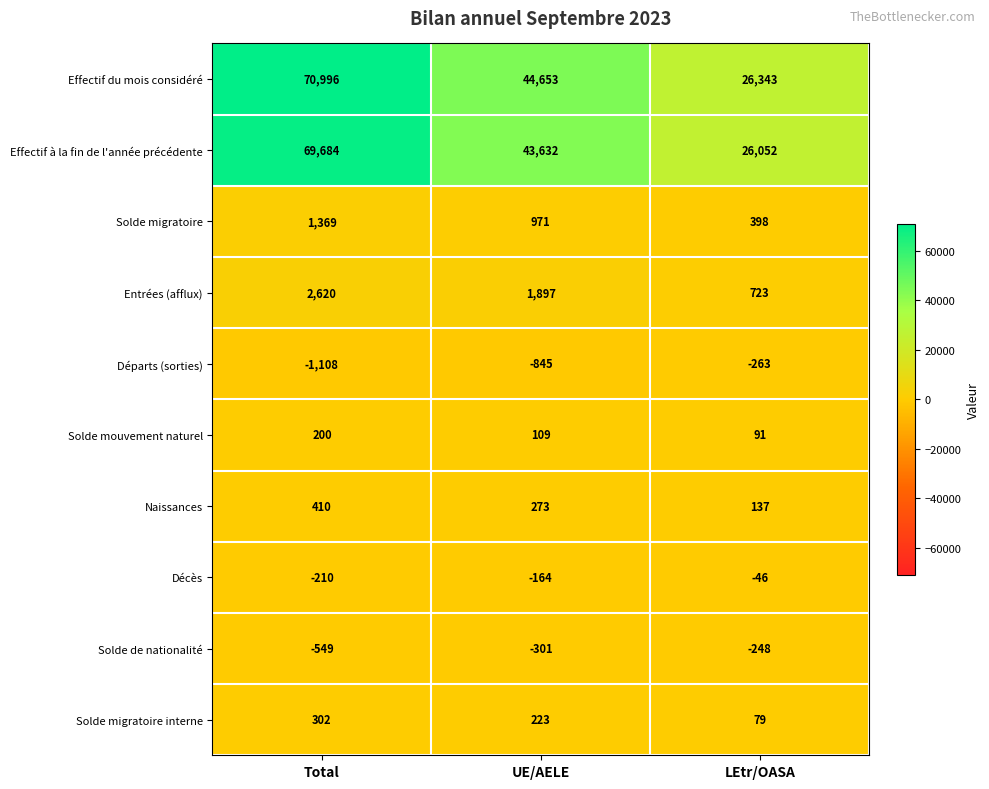

What is the approximate value of Solde mouvement naturel at Total?

200